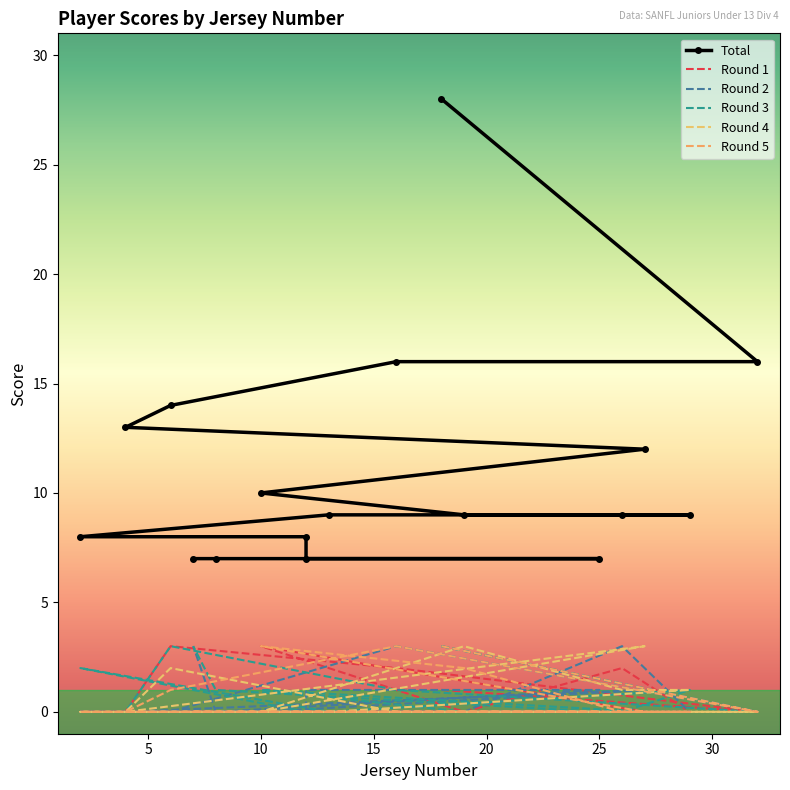

Which series has the widest spread of values?

Total